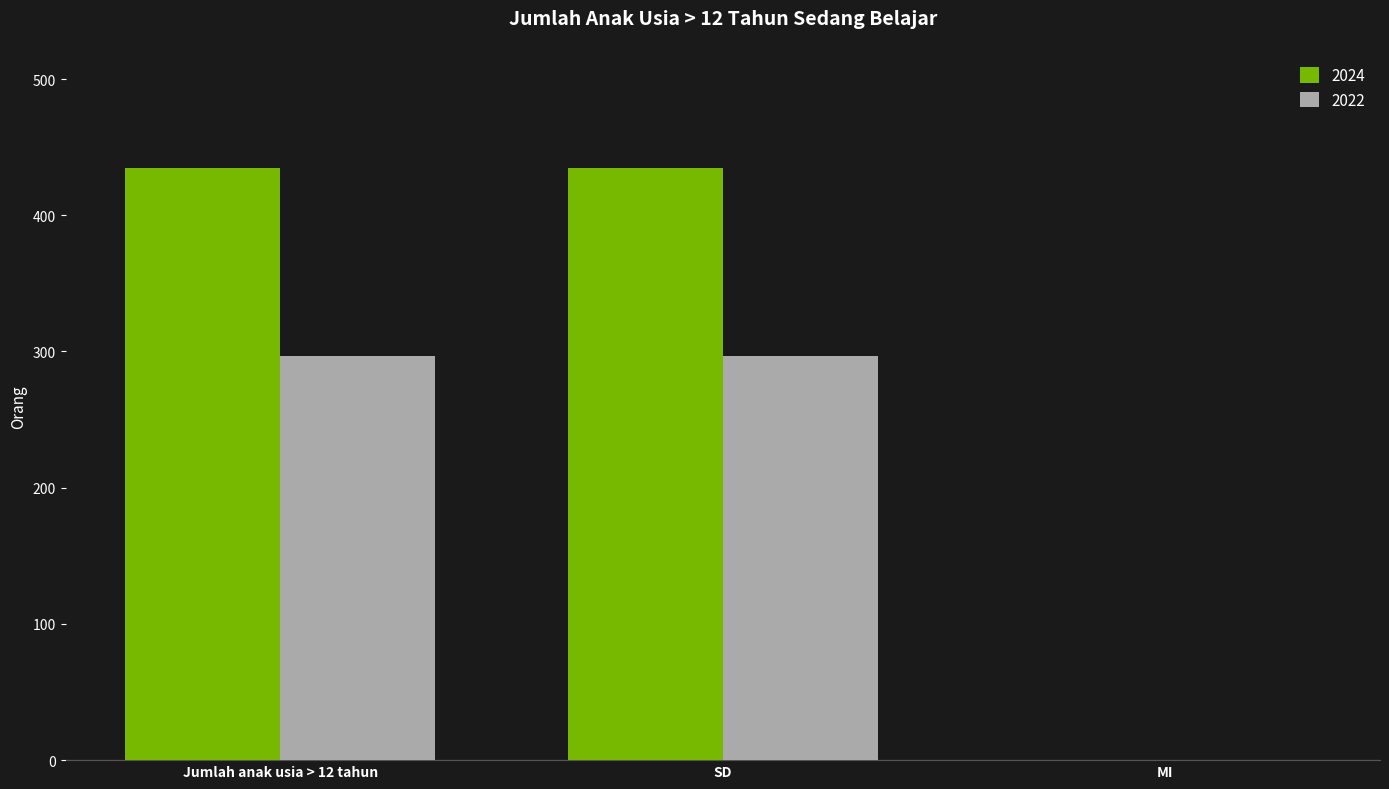

Is the value of 2024 at Jumlah anak usia > 12 tahun greater than the value of 2022 at MI?

Yes